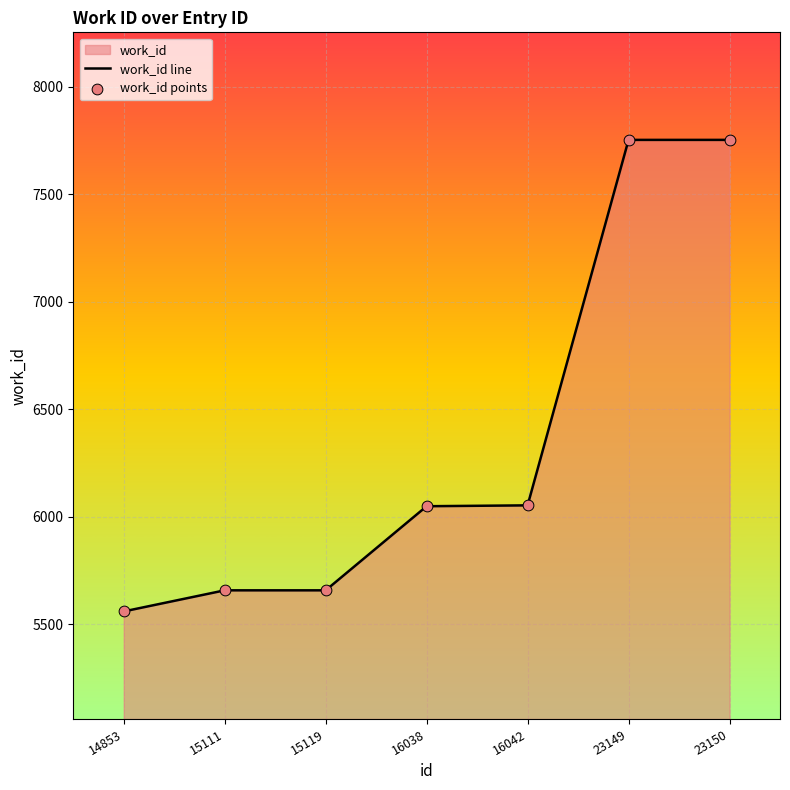

What is the average value?

6355